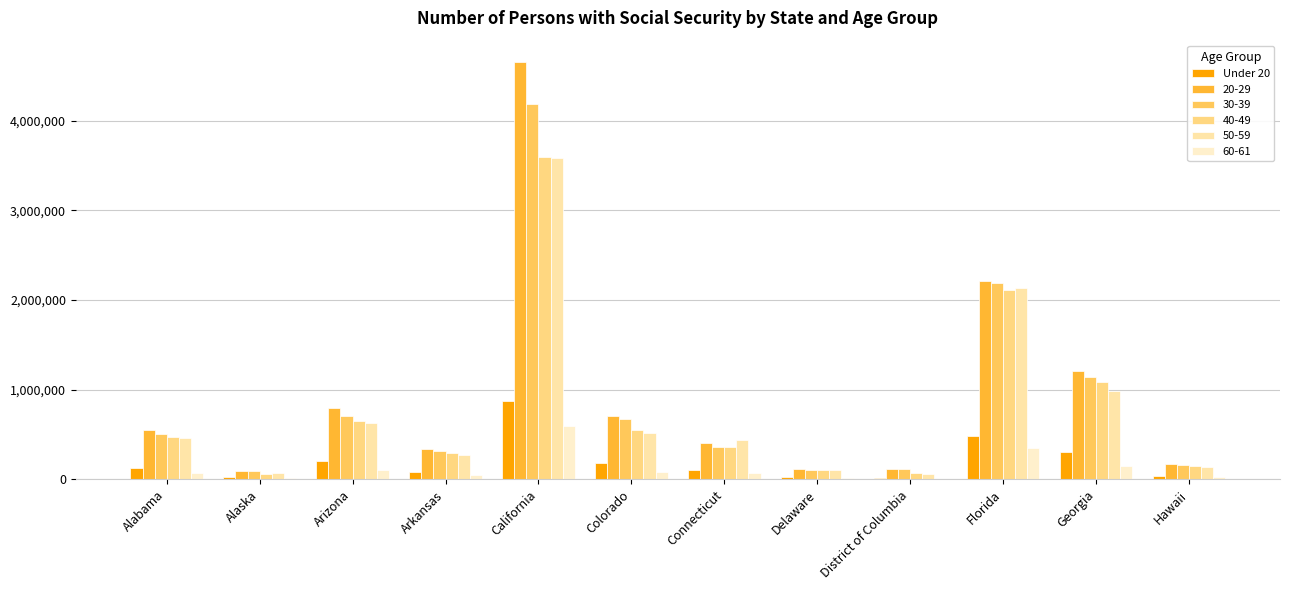

How many series are shown in this chart?

6